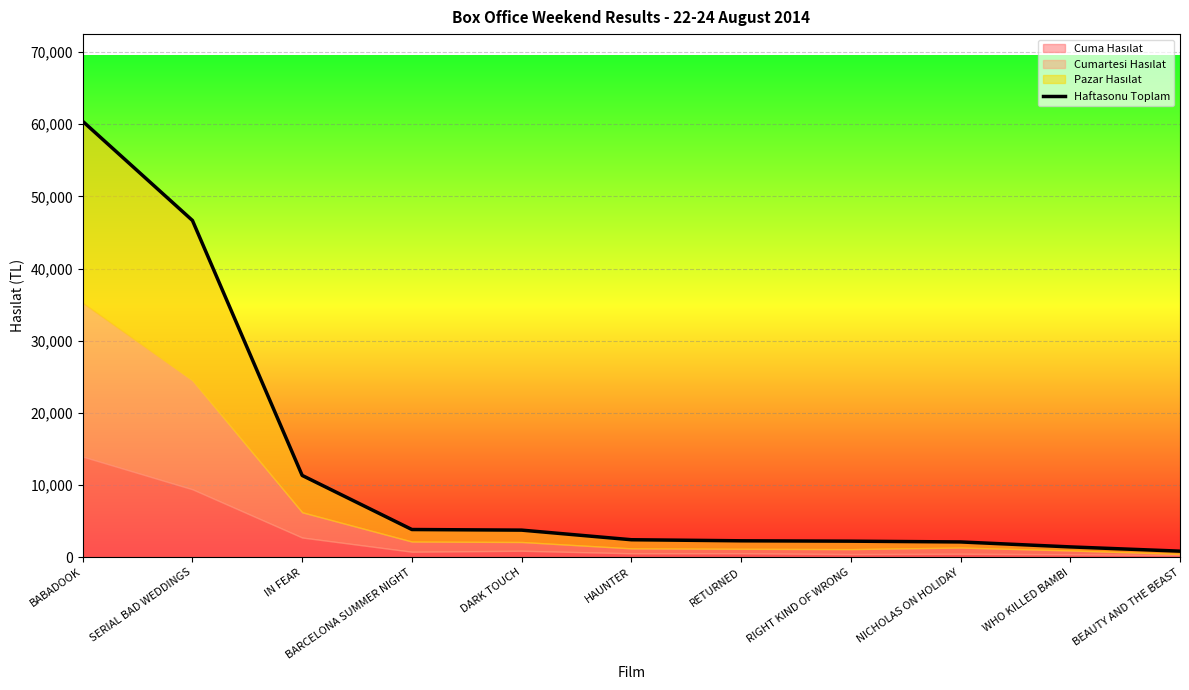

What is the value of the 6th point from the left?

2432.0